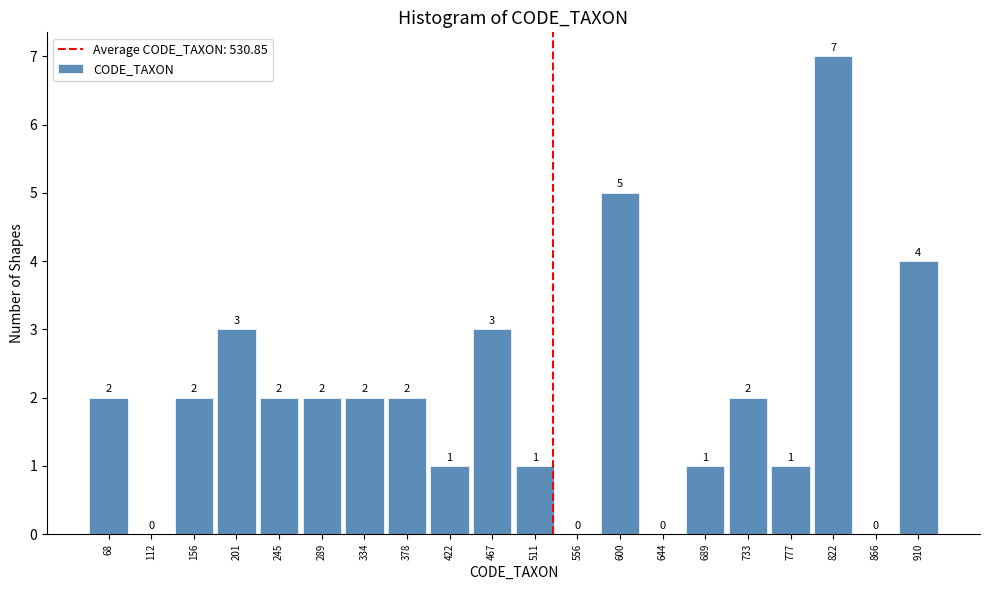

Reading left to right, transcribe this chart: for each bar, give the range it covers on the x-axis and its height. The bar edges are not printed on the chart, so give them approximately, as read against the axis.

45 to 90: 2
90 to 135: 0
135 to 180: 2
180 to 225: 3
225 to 270: 2
270 to 310: 2
310 to 355: 2
355 to 400: 2
400 to 445: 1
445 to 490: 3
490 to 535: 1
535 to 580: 0
580 to 625: 5
625 to 665: 0
665 to 710: 1
710 to 755: 2
755 to 800: 1
800 to 845: 7
845 to 890: 0
890 to 935: 4